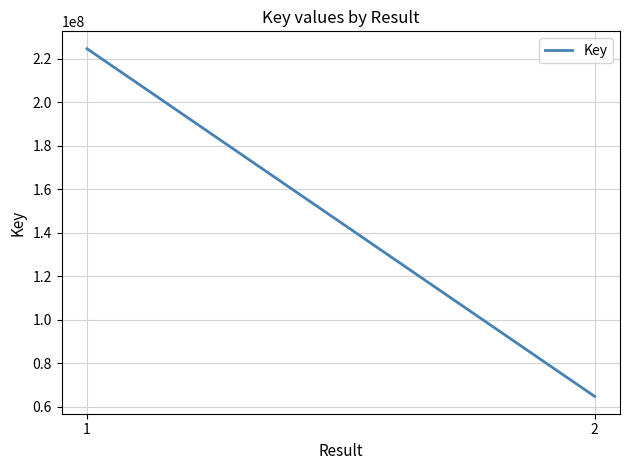

Reading left to right, list all the values displayed in this chart.

1=224699240	2=64812669